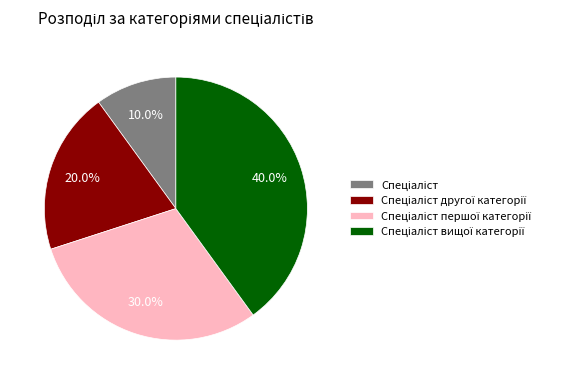

Does any single category account for the majority?

No